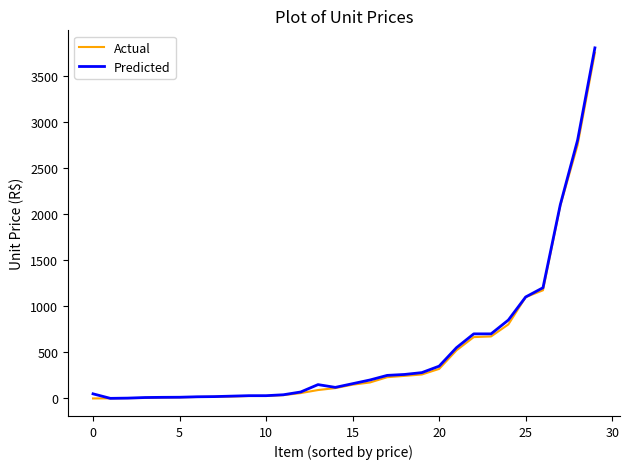

What is the highest value of the Predicted series?

3800.0